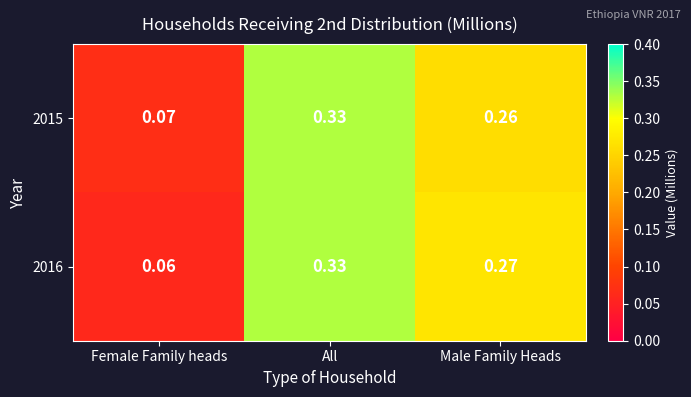

Rank the categories by 2016 value from highest to lowest.

All, Male Family Heads, Female Family heads